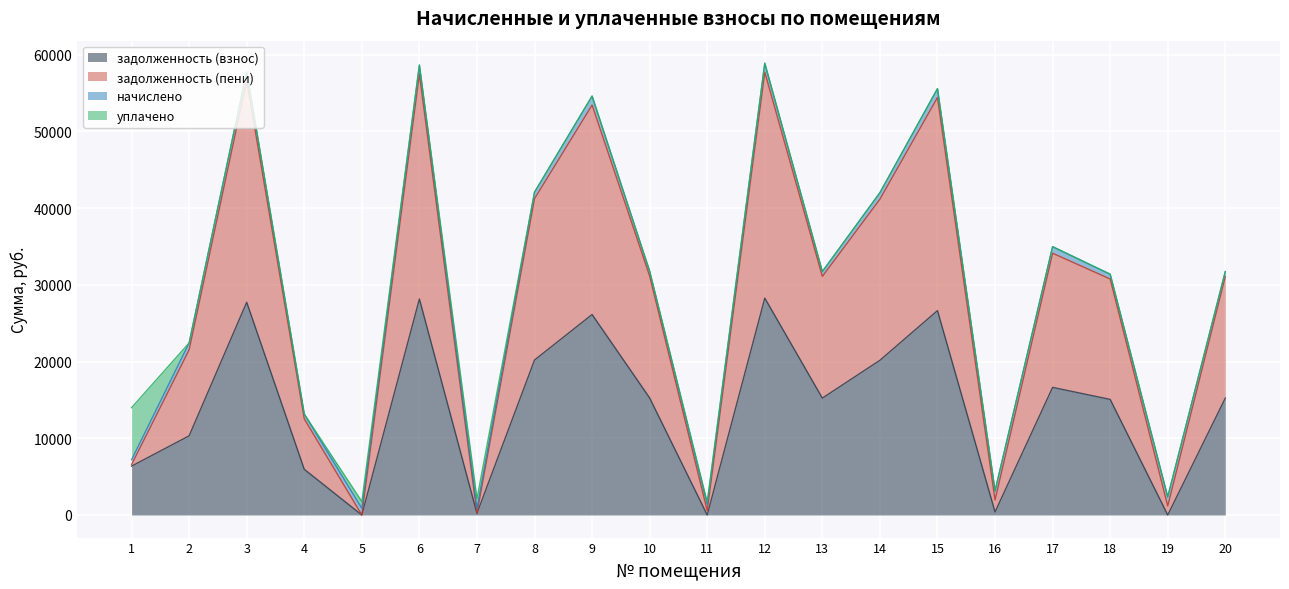

Where does the задолженность (пени) series first go above 31727?

3